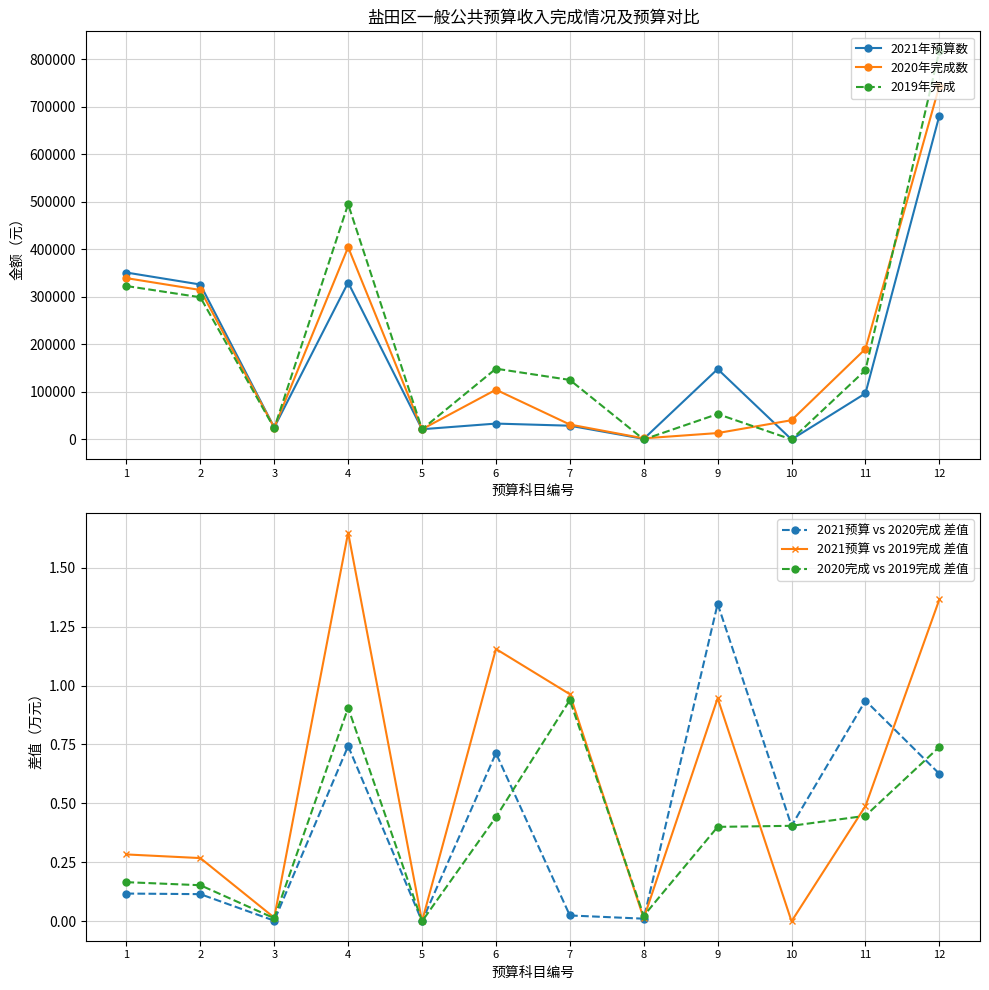

Does the chart display data point markers on the line(s)?

Yes